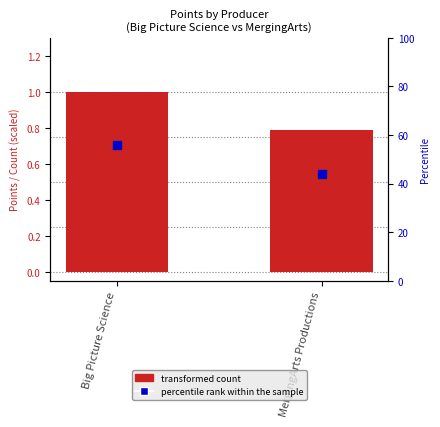

What are all the series names shown in the legend?

transformed count, percentile rank within the sample